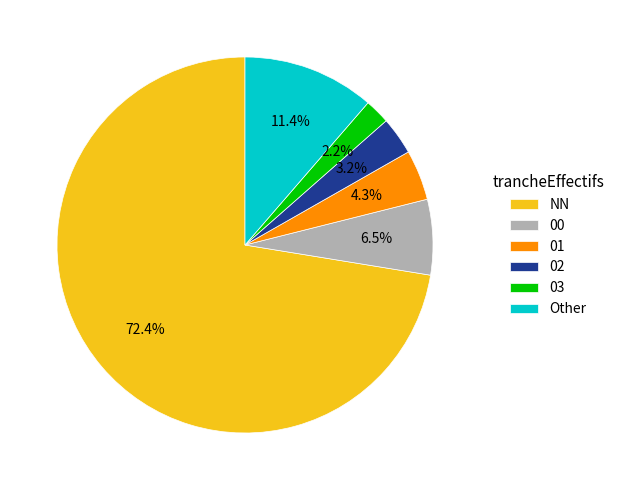

Does any single category account for the majority?

Yes